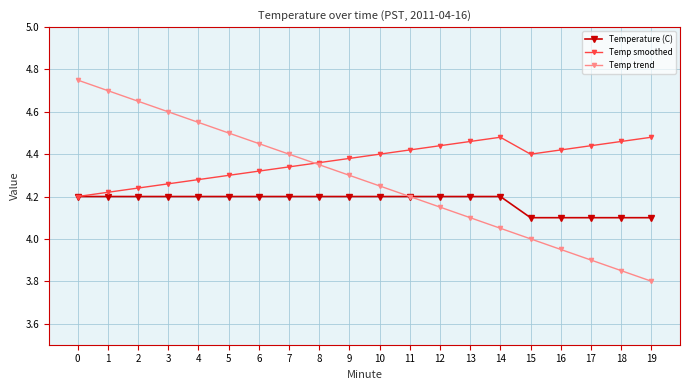

Which series changed the most between 4 and 10?

Temp trend